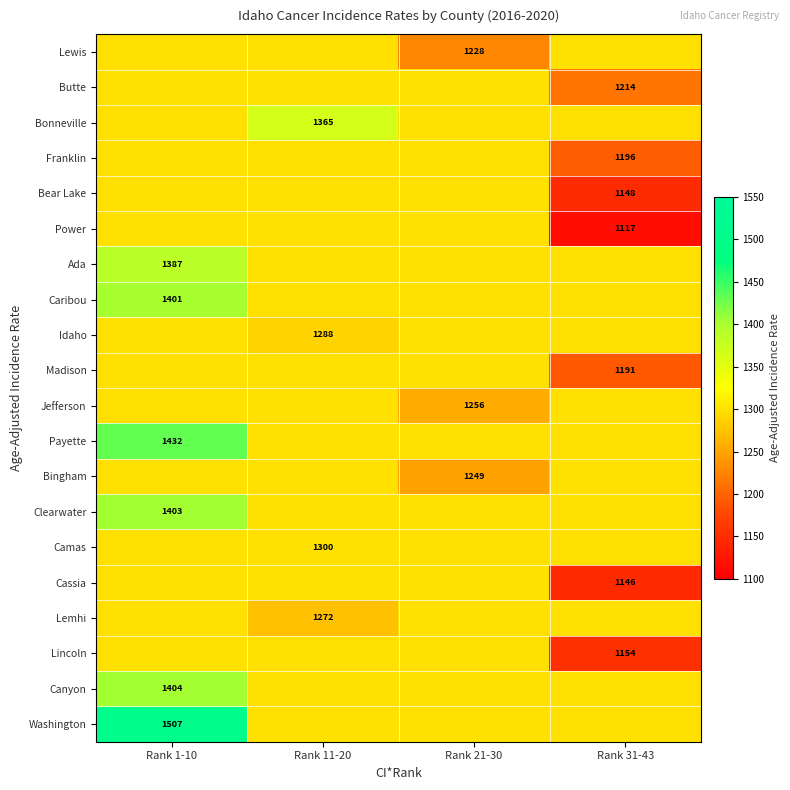

True or false: Lewis has a value of 766 at Rank 21-30.

False